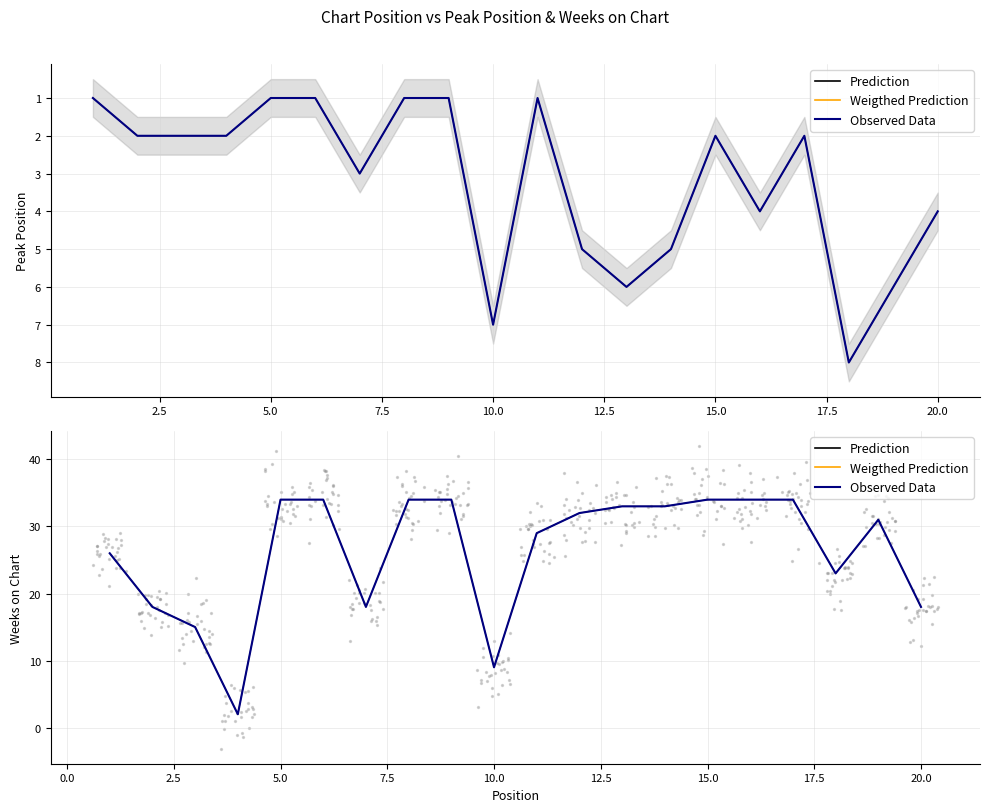

Which series reaches the maximum Y coordinate?

Prediction